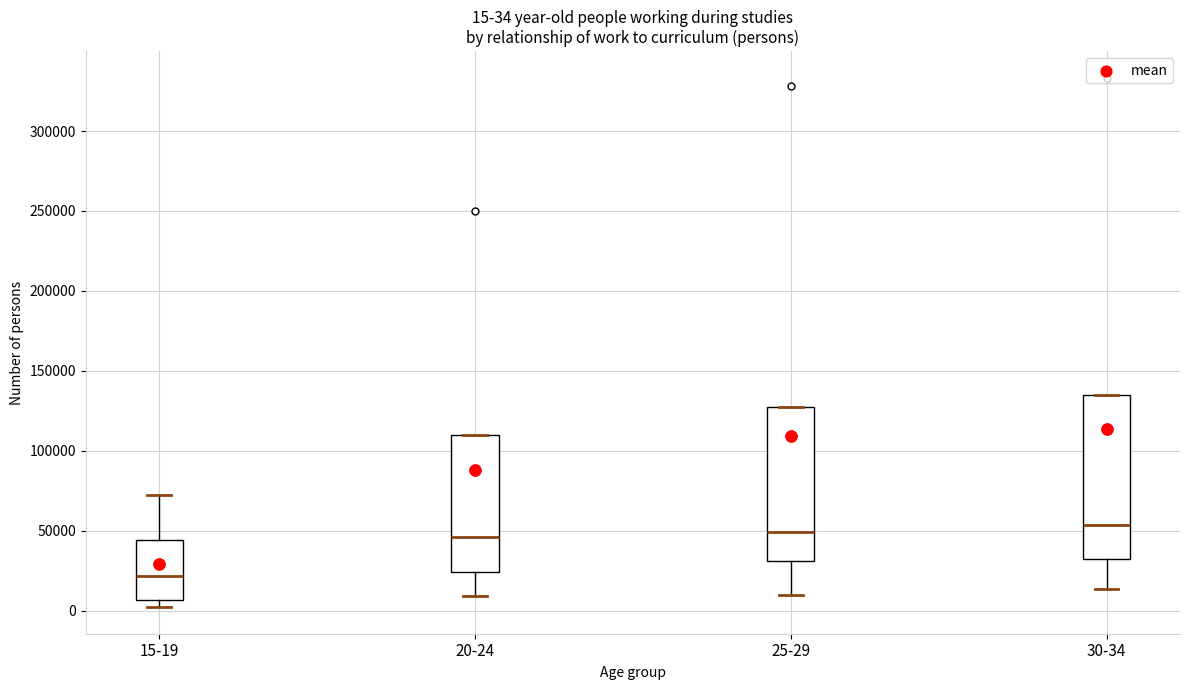

Which box's median line is the lowest?

15-19